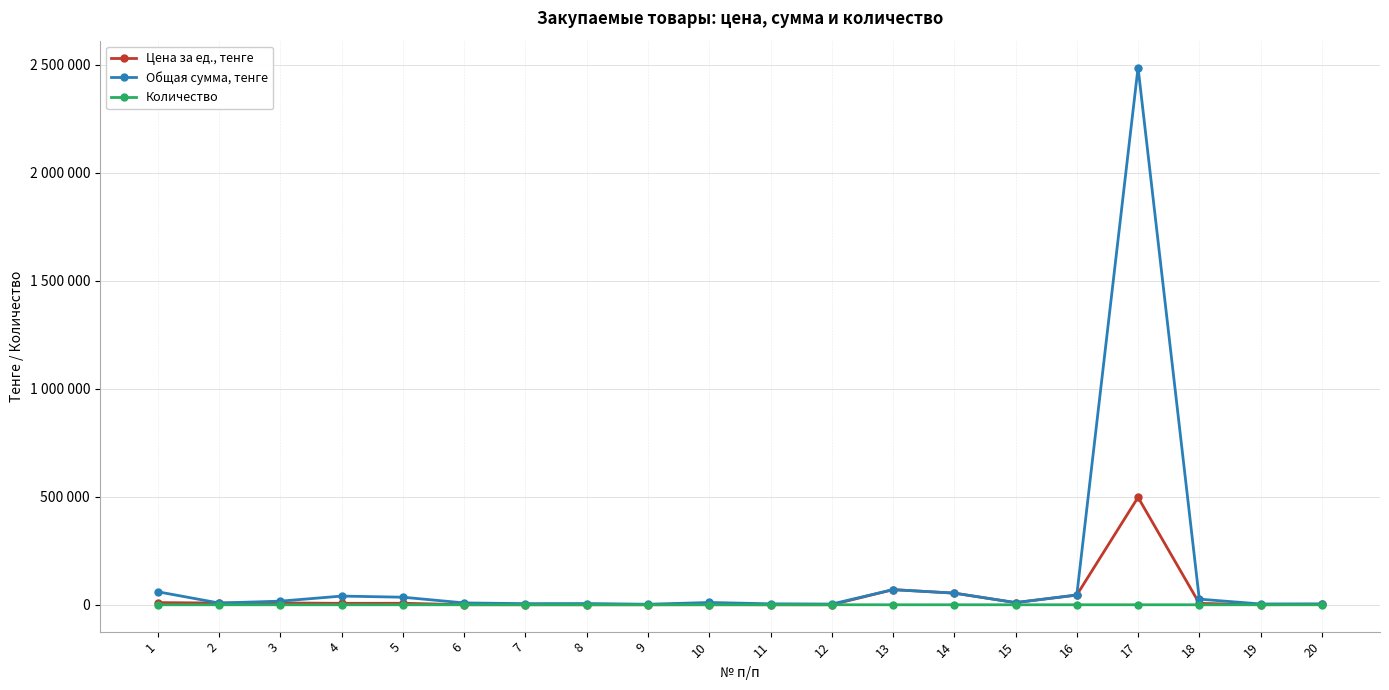

What is the value of the Цена за ед., тенге point at the 9th from the left?

160.0